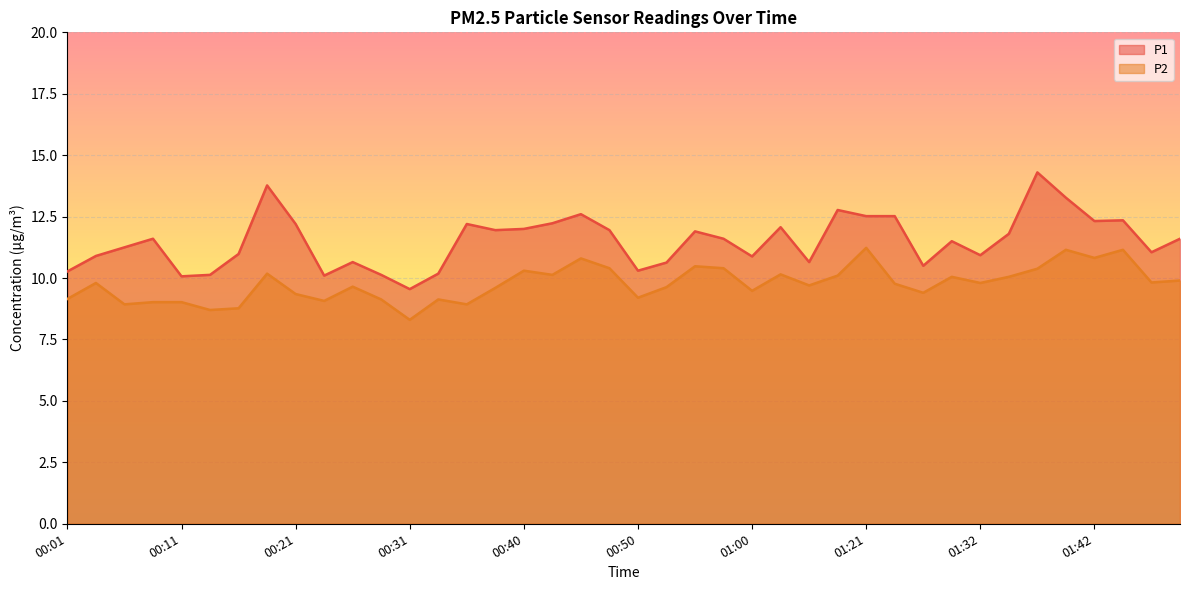

True or false: P1 and P2 intersect in this chart.

False